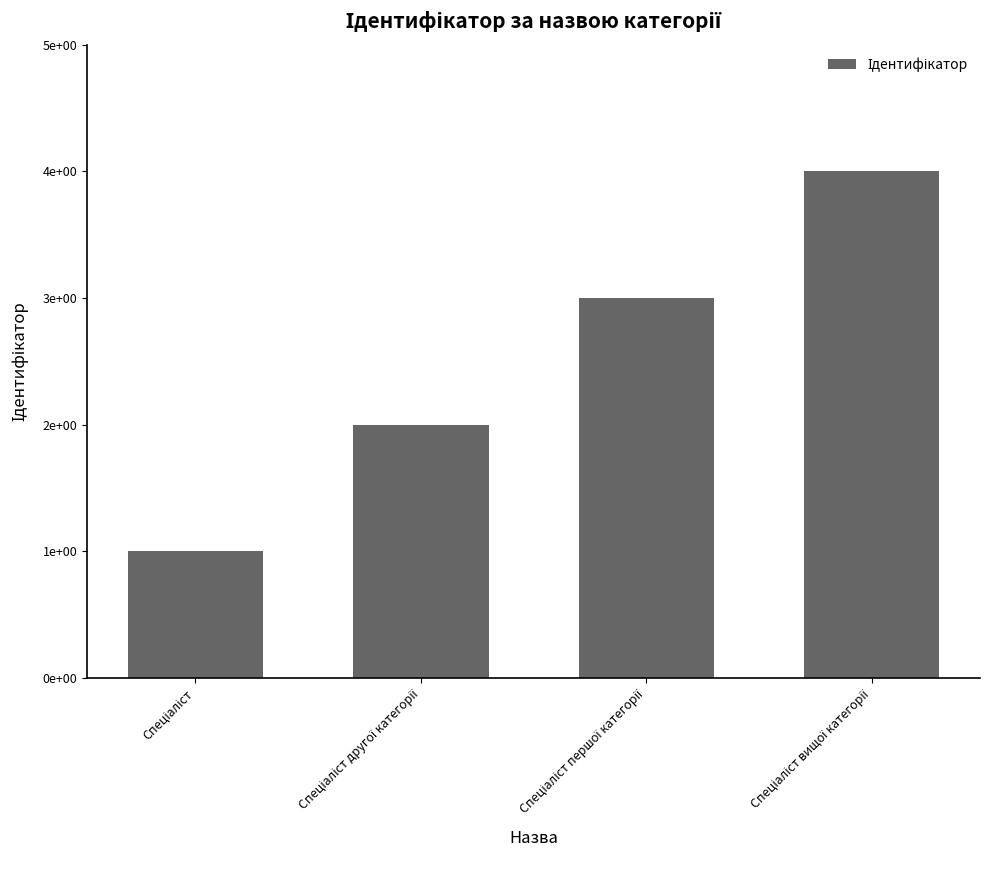

Rank the categories by value from highest to lowest.

Спеціаліст вищої категорії, Спеціаліст першої категорії, Спеціаліст другої категорії, Спеціаліст